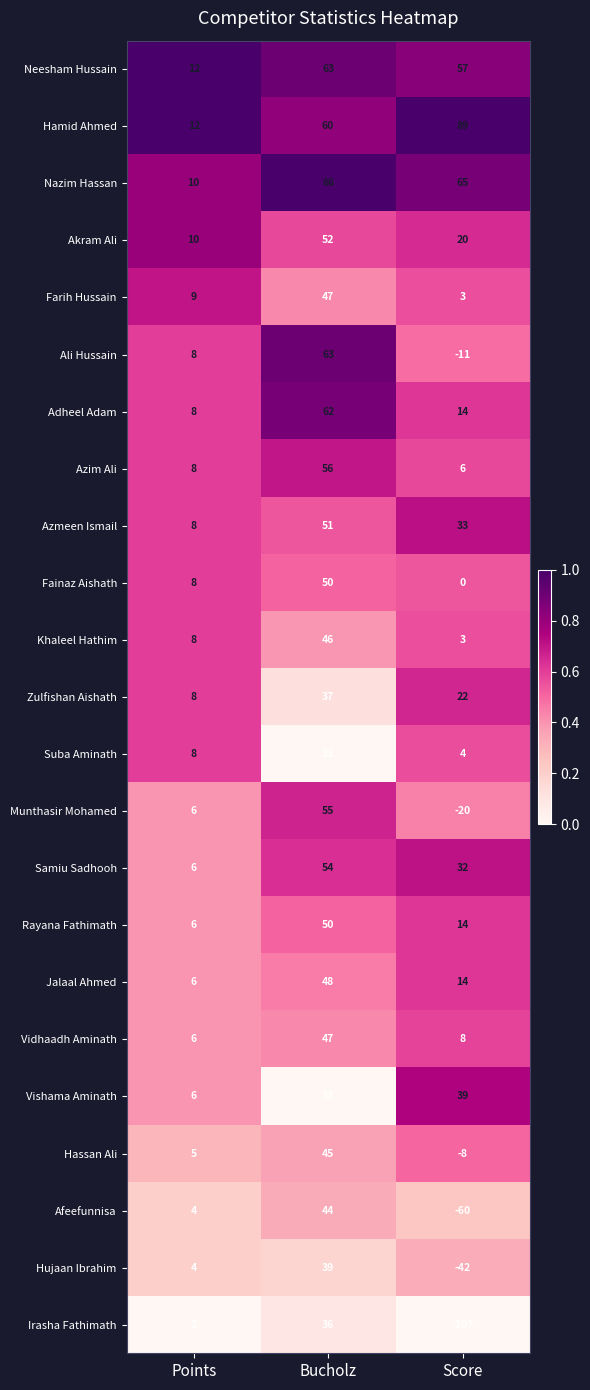

Is it true that Hujaan Ibrahim equals 4 at Points?

True